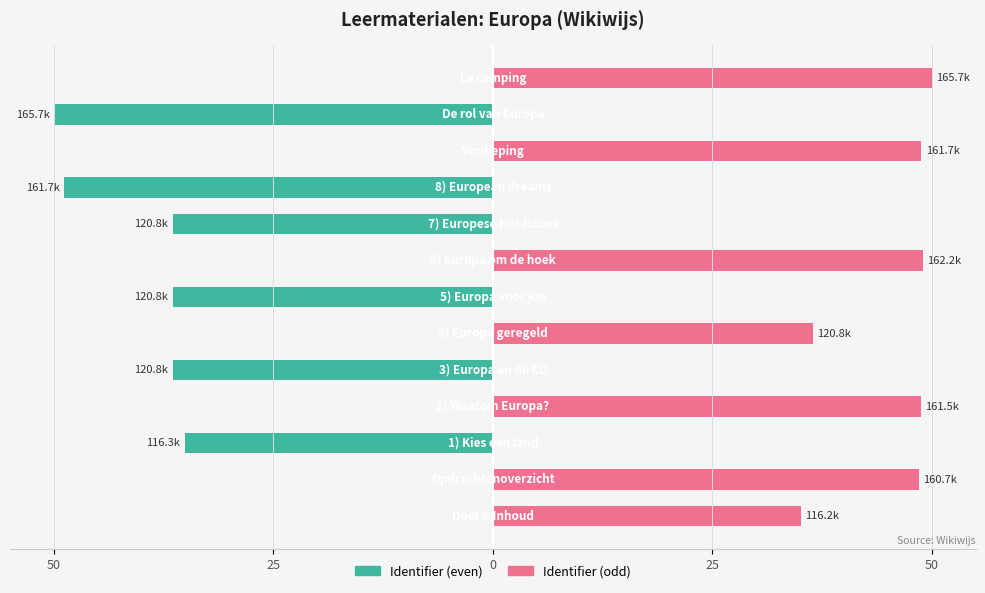

Does the chart contain stacked bars?

No